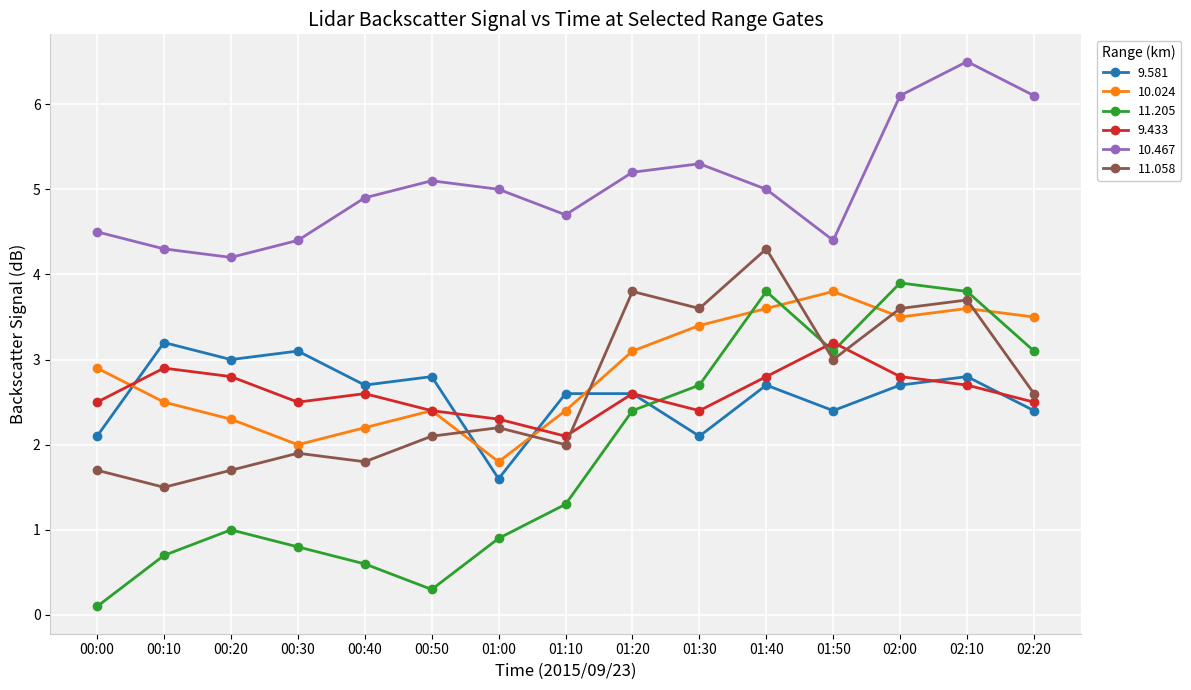

Which series has the largest range (max minus min)?

11.205